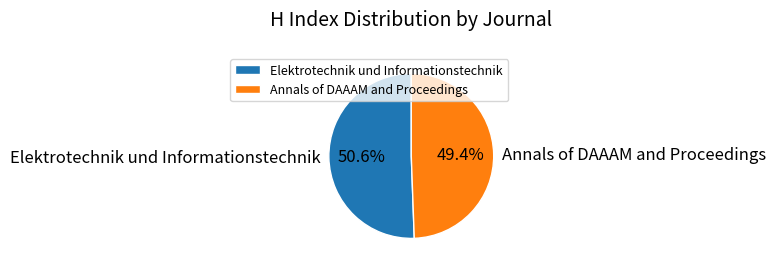

The Elektrotechnik und Informationstechnik slice represents 51% of the pie. True or false?

True